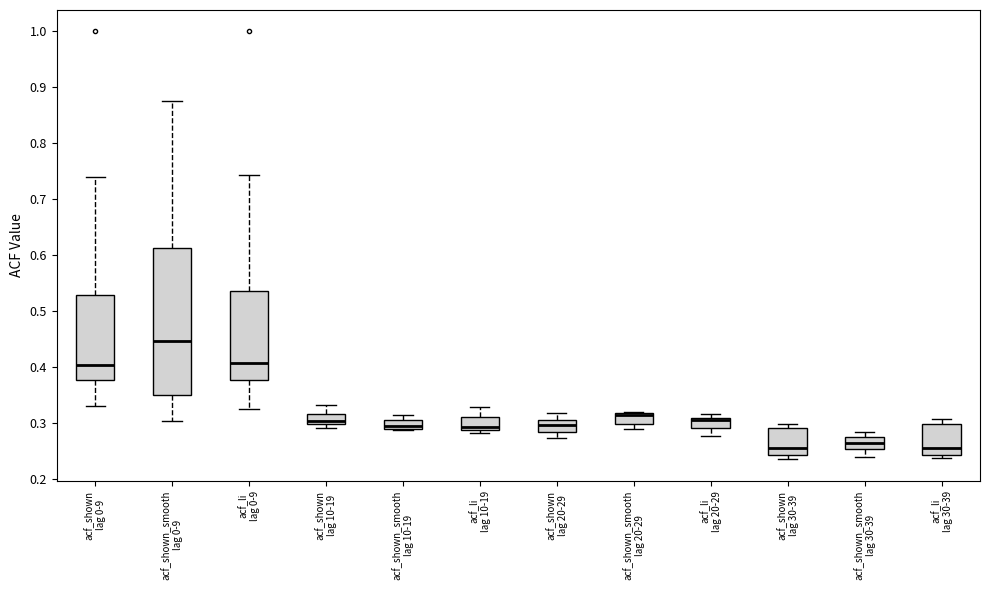

Reading left to right, transcribe this box plot: for each box, give where its median line is, the range the box spans, and where its two whiskers end, as read against the y-axis. The values are not printed on the chart, so give them approximately, as read against the axis.

acf_shown lag 0-9: median 0.40, box 0.38 to 0.53, whiskers 0.33 to 0.74
acf_shown_smooth lag 0-9: median 0.45, box 0.35 to 0.61, whiskers 0.30 to 0.88
acf_li lag 0-9: median 0.41, box 0.38 to 0.54, whiskers 0.33 to 0.74
acf_shown lag 10-19: median 0.30 (just above the box's lower edge), box 0.30 to 0.32, whiskers 0.29 to 0.33
acf_shown_smooth lag 10-19: median 0.30, box 0.29 to 0.31, whiskers 0.29 to 0.32
acf_li lag 10-19: median 0.29 (just above the box's lower edge), box 0.29 to 0.31, whiskers 0.28 to 0.33
acf_shown lag 20-29: median 0.30 (inside the box), box 0.28 to 0.30, whiskers 0.27 to 0.32
acf_shown_smooth lag 20-29: median 0.31, box 0.30 to 0.32, whiskers 0.29 to 0.32
acf_li lag 20-29: median 0.31 (just below the box's upper edge), box 0.29 to 0.31, whiskers 0.28 to 0.32
acf_shown lag 30-39: median 0.26, box 0.24 to 0.29, whiskers 0.24 (just below the box's lower edge) to 0.30
acf_shown_smooth lag 30-39: median 0.26, box 0.25 to 0.27, whiskers 0.24 to 0.29
acf_li lag 30-39: median 0.26, box 0.24 to 0.30, whiskers 0.24 (just below the box's lower edge) to 0.31